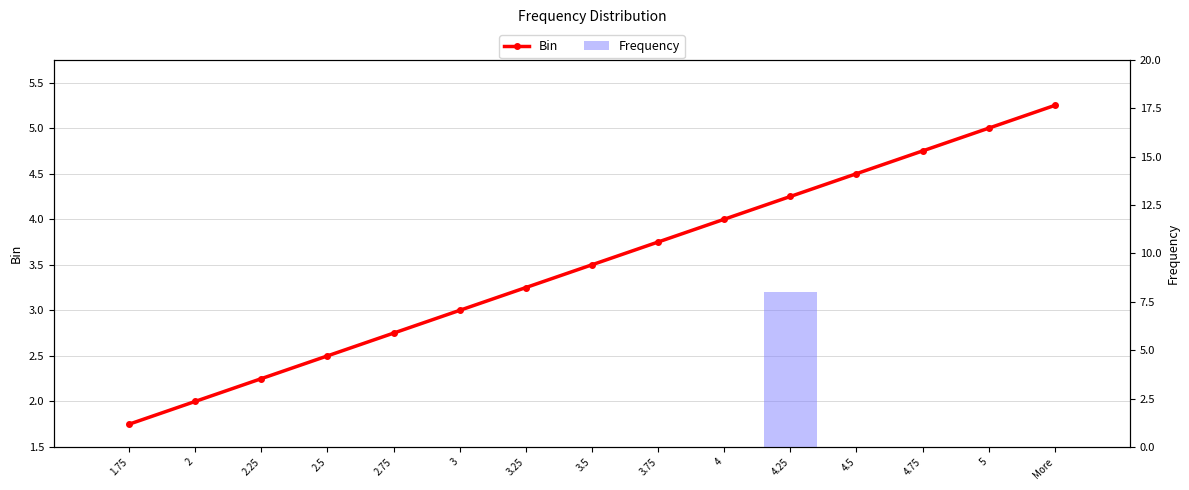

What is the total value across all series at 4.75?

4.8